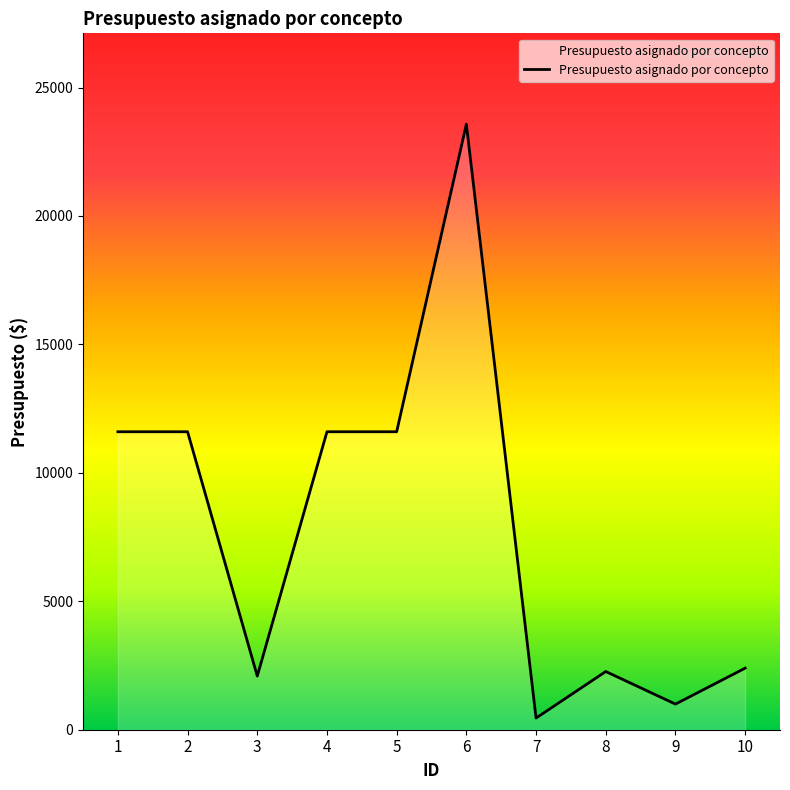

The value at 1 is 4985.3. True or false?

False